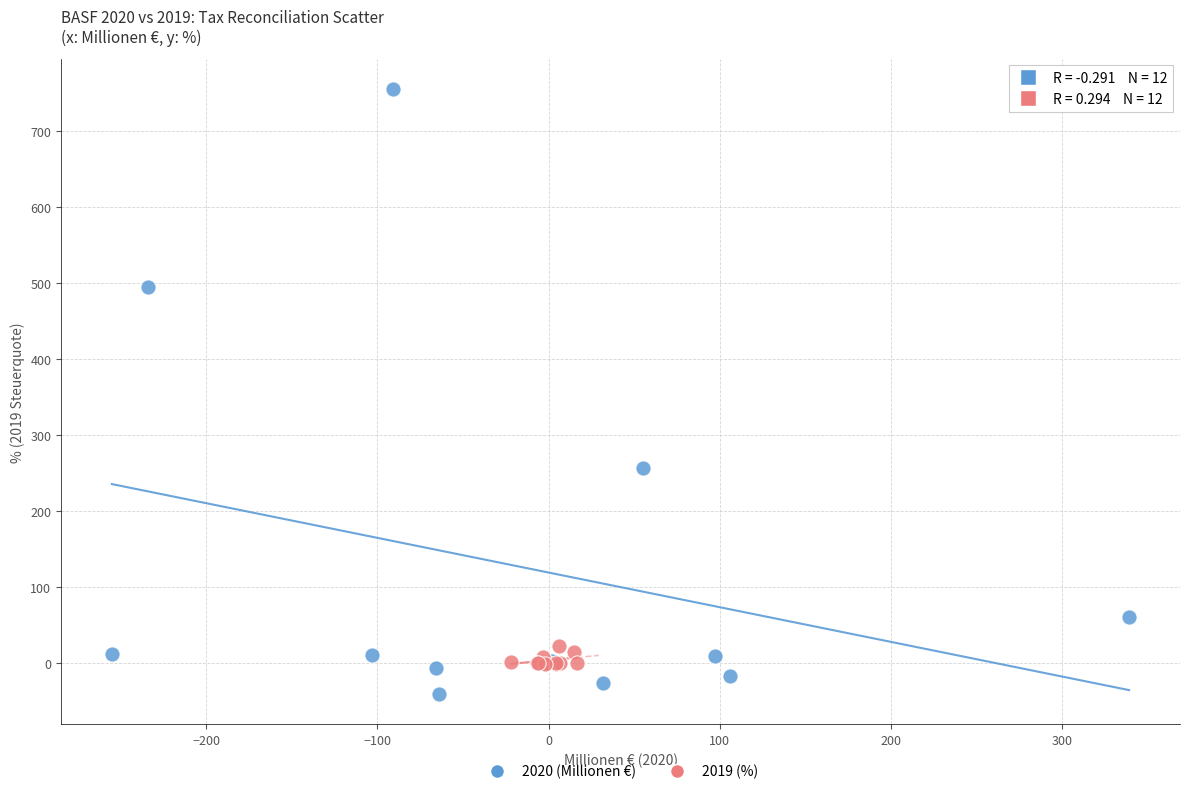

Which series reaches the minimum Y coordinate?

2020 (Millionen €)